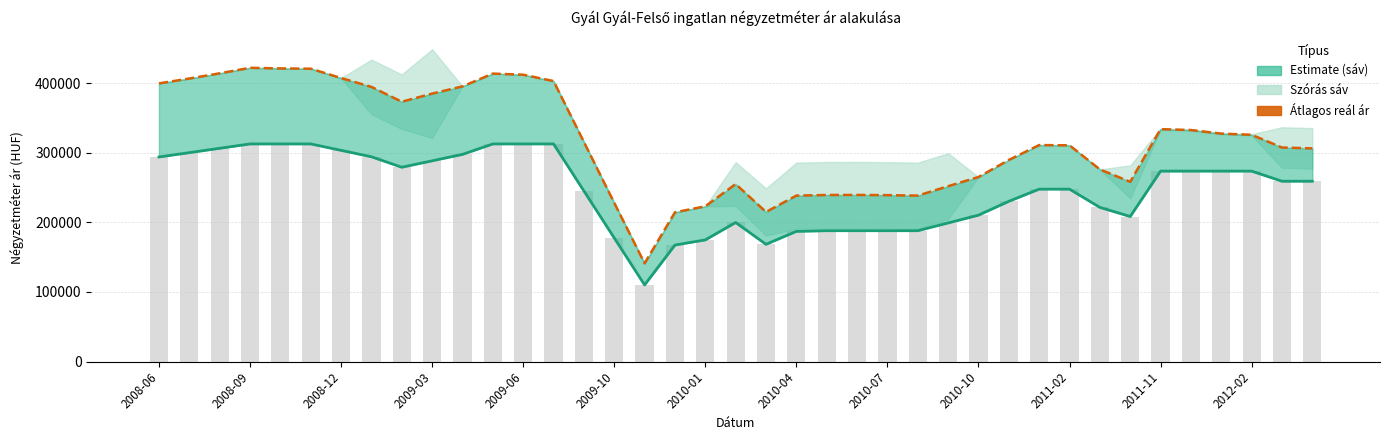

How many distinct data groups are displayed?

3